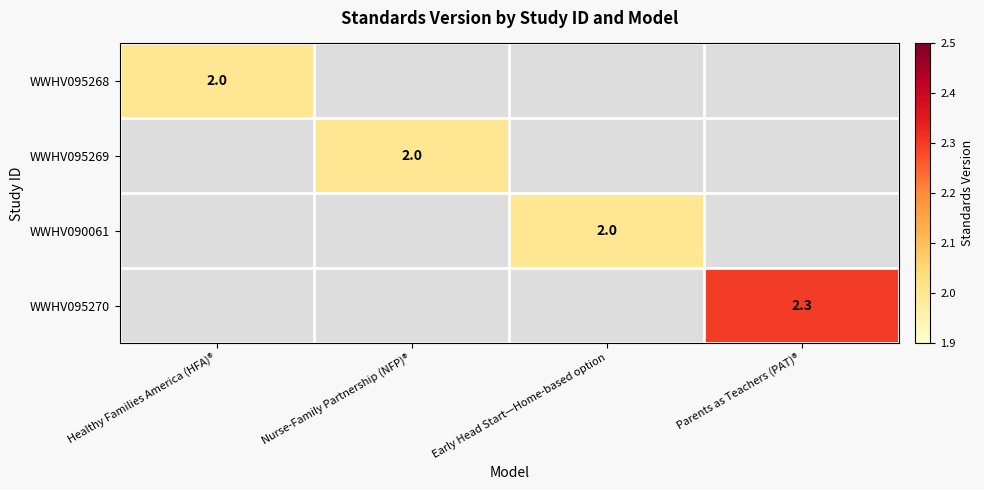

The value of WWHV090061 at Early Head Start—Home-based option is 2.0. True or false?

True